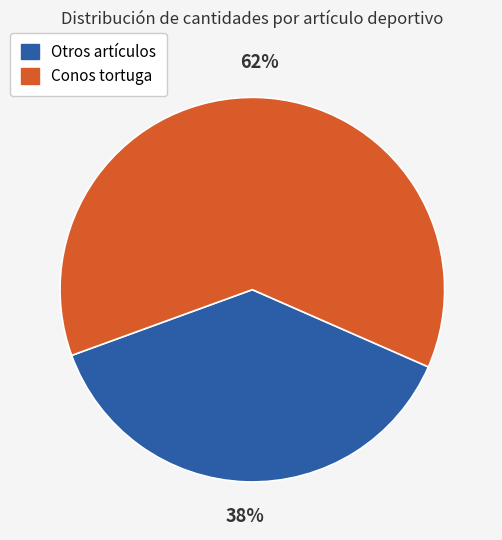

Is there a majority slice in this chart?

Yes